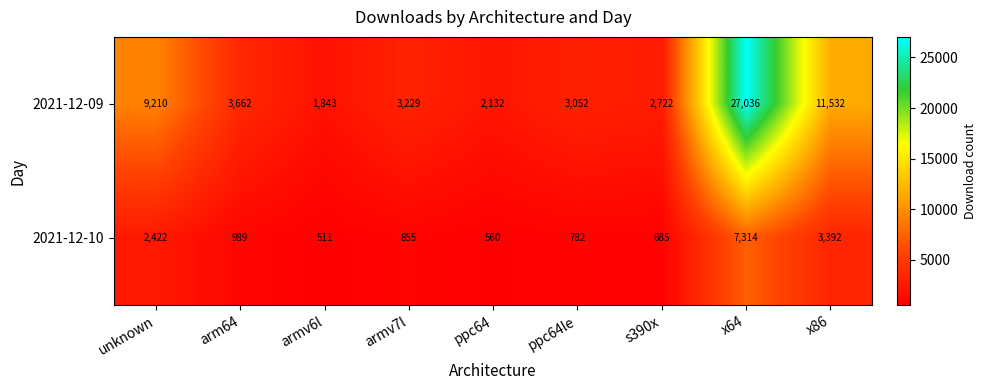

How many distinct data groups are displayed?

2